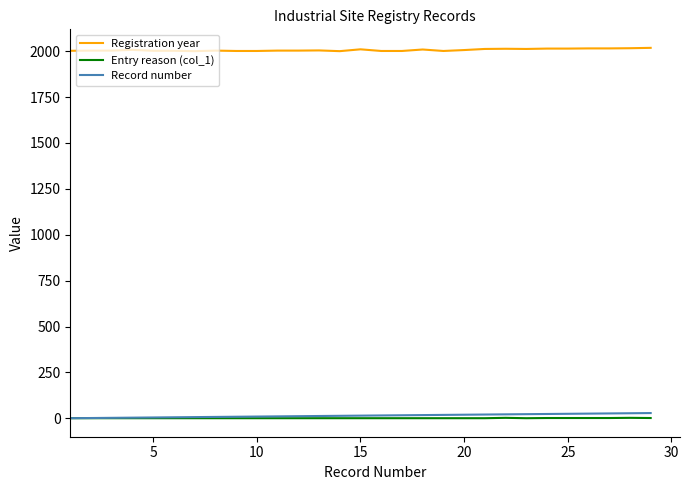

What is the greatest value displayed?

2018